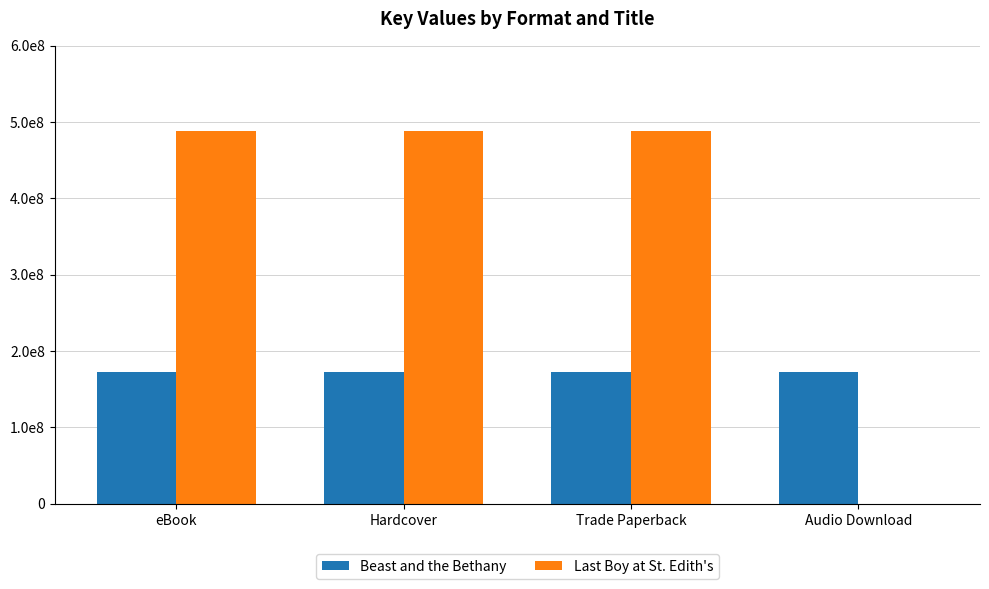

Reading left to right, list all the values displayed in this chart.

Beast and the Bethany: eBook=171810335	Hardcover=171810335	Trade Paperback=171810335	Audio Download=171810335
Last Boy at St. Edith's: eBook=488175818	Hardcover=488175818	Trade Paperback=488175818	Audio Download=0